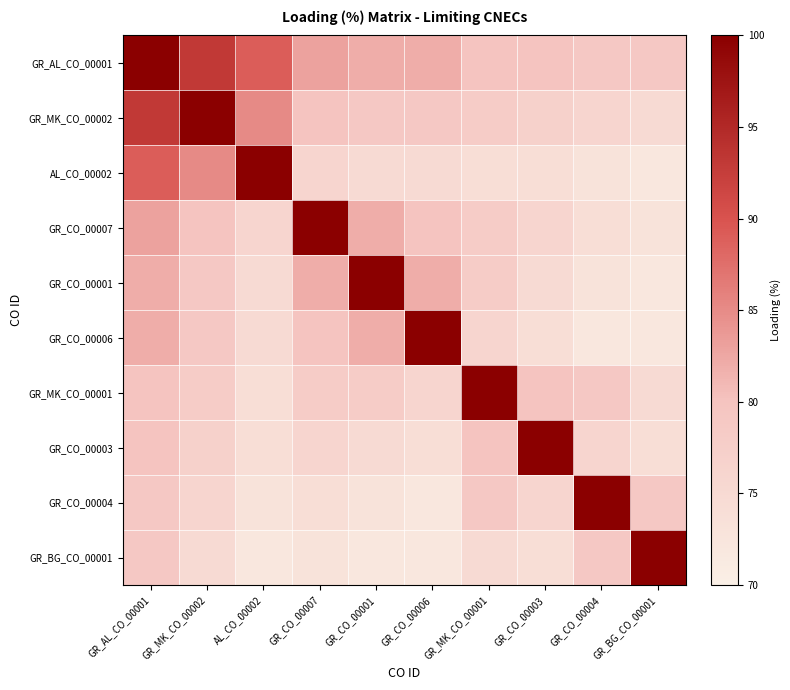

List the series in order of their peak value, highest first.

GR_AL_CO_00001, GR_MK_CO_00002, AL_CO_00002, GR_CO_00007, GR_CO_00001, GR_CO_00006, GR_MK_CO_00001, GR_CO_00003, GR_CO_00004, GR_BG_CO_00001